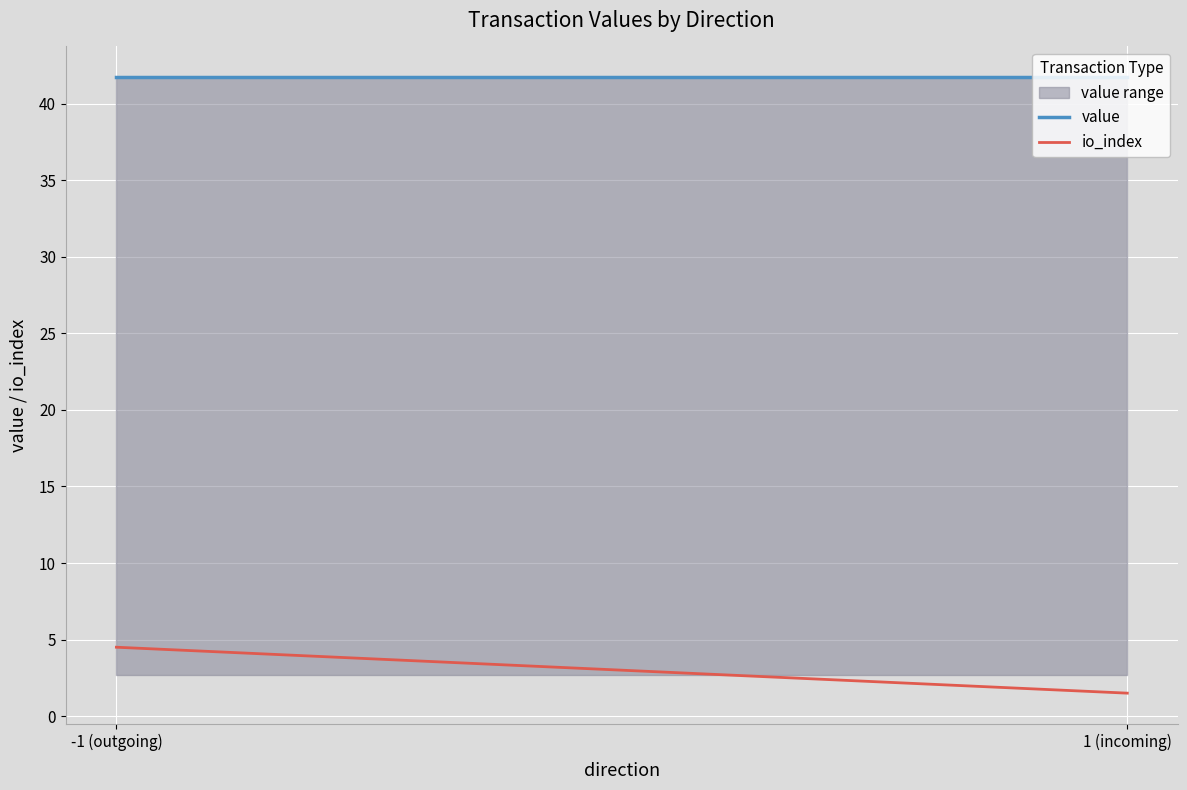

What is the maximum value shown in the chart?

41.7